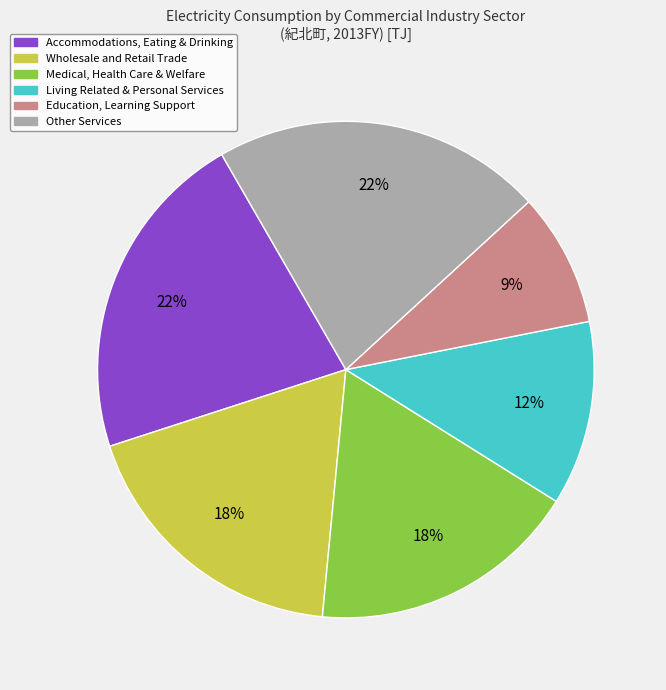

Does any single category account for the majority?

No